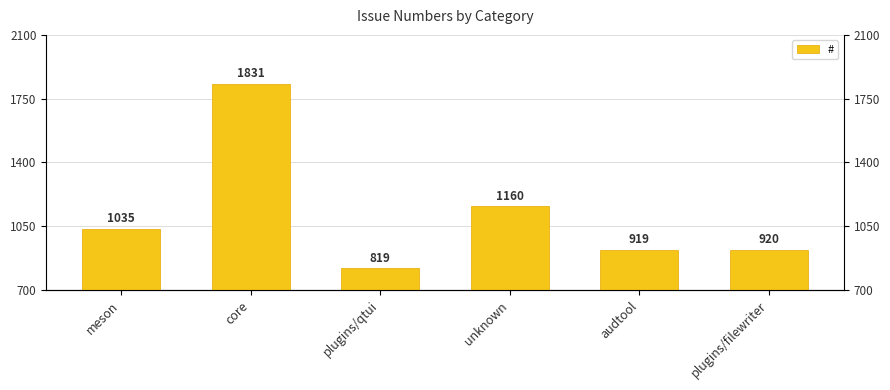

Rank the categories by value from highest to lowest.

core, unknown, meson, plugins/filewriter, audtool, plugins/qtui